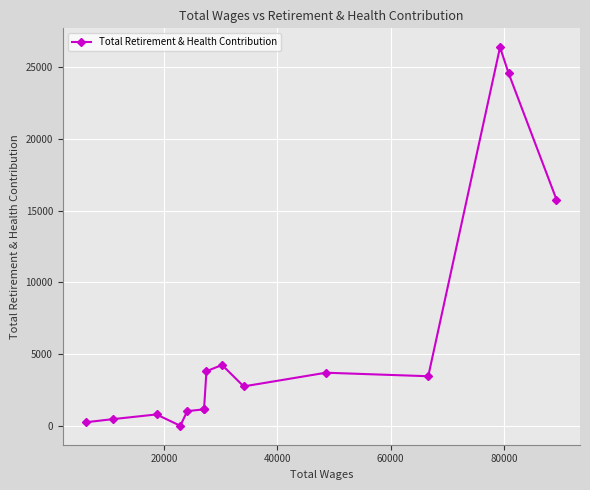

What is the greatest value displayed?

26411